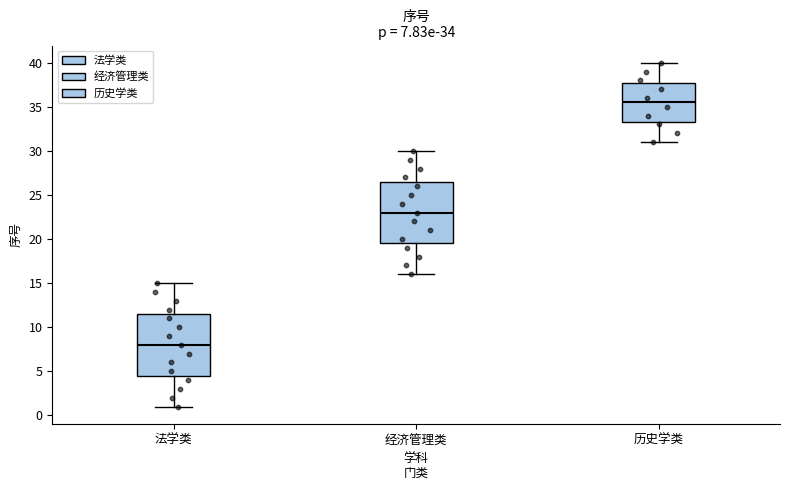

Which box has the highest median line?

历史学类